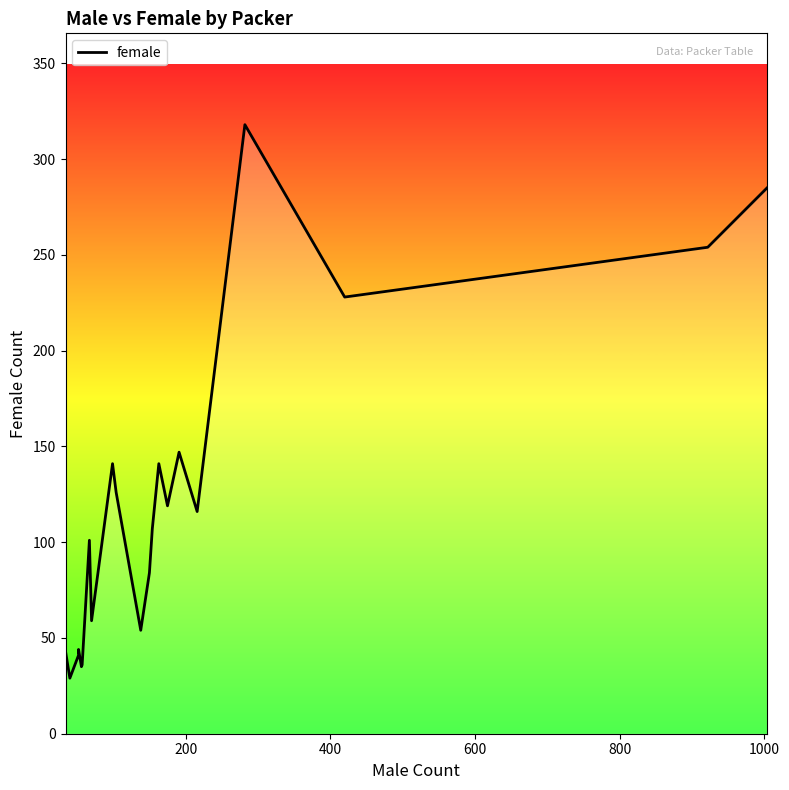

How many data points are above 107?

10